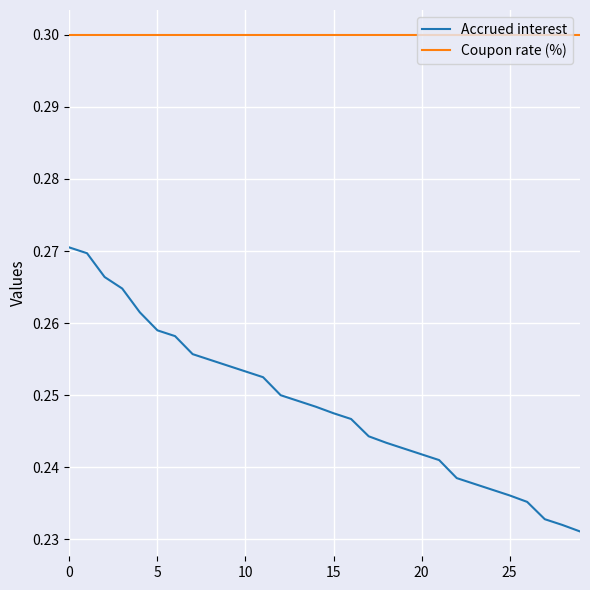

Which series has the largest total across all categories?

Coupon rate (%)